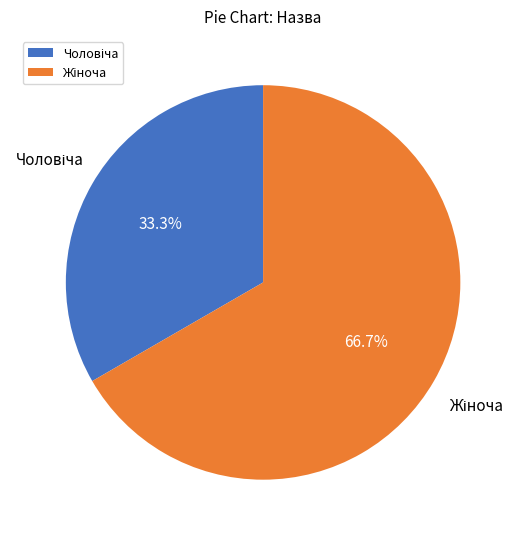

Does any single category account for the majority?

Yes